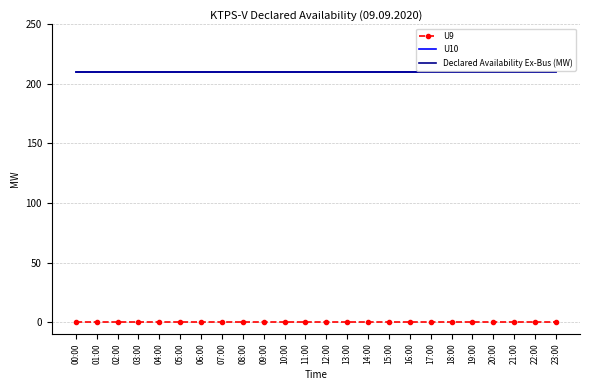

Rank the categories by Declared Availability Ex-Bus (MW) value from highest to lowest.

00:00, 01:00, 02:00, 03:00, 04:00, 05:00, 06:00, 07:00, 08:00, 09:00, 10:00, 11:00, 12:00, 13:00, 14:00, 15:00, 16:00, 17:00, 18:00, 19:00, 20:00, 21:00, 22:00, 23:00